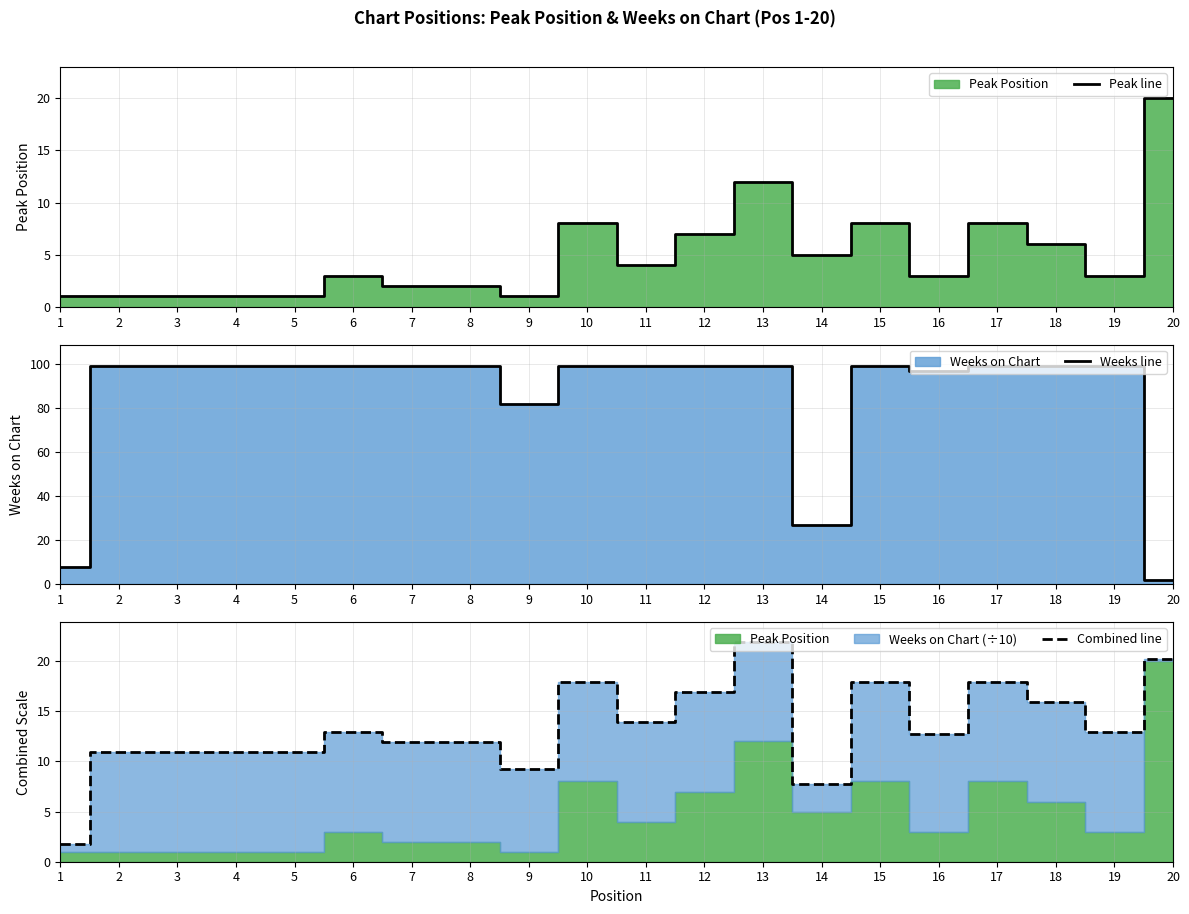

Is it true that Weeks line equals 130.6 at 10?

False